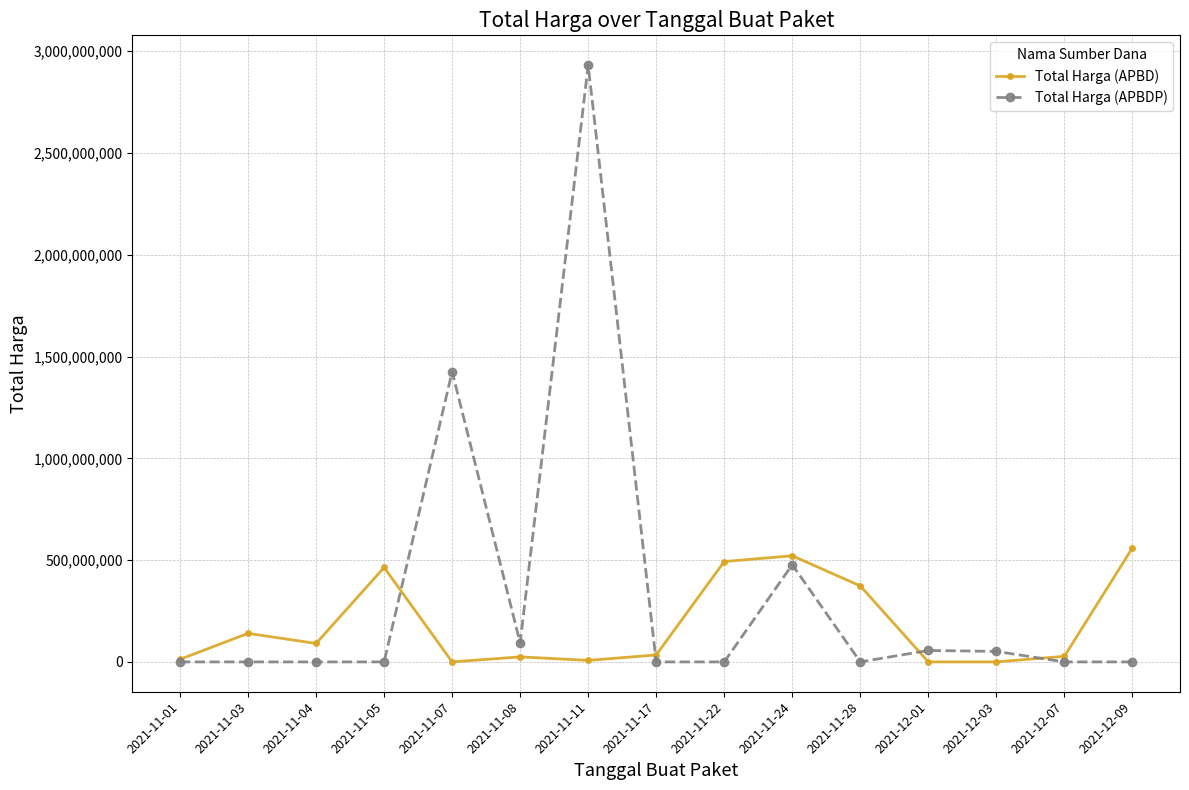

Rank the series by their maximum value, from highest to lowest.

Total Harga (APBDP), Total Harga (APBD)